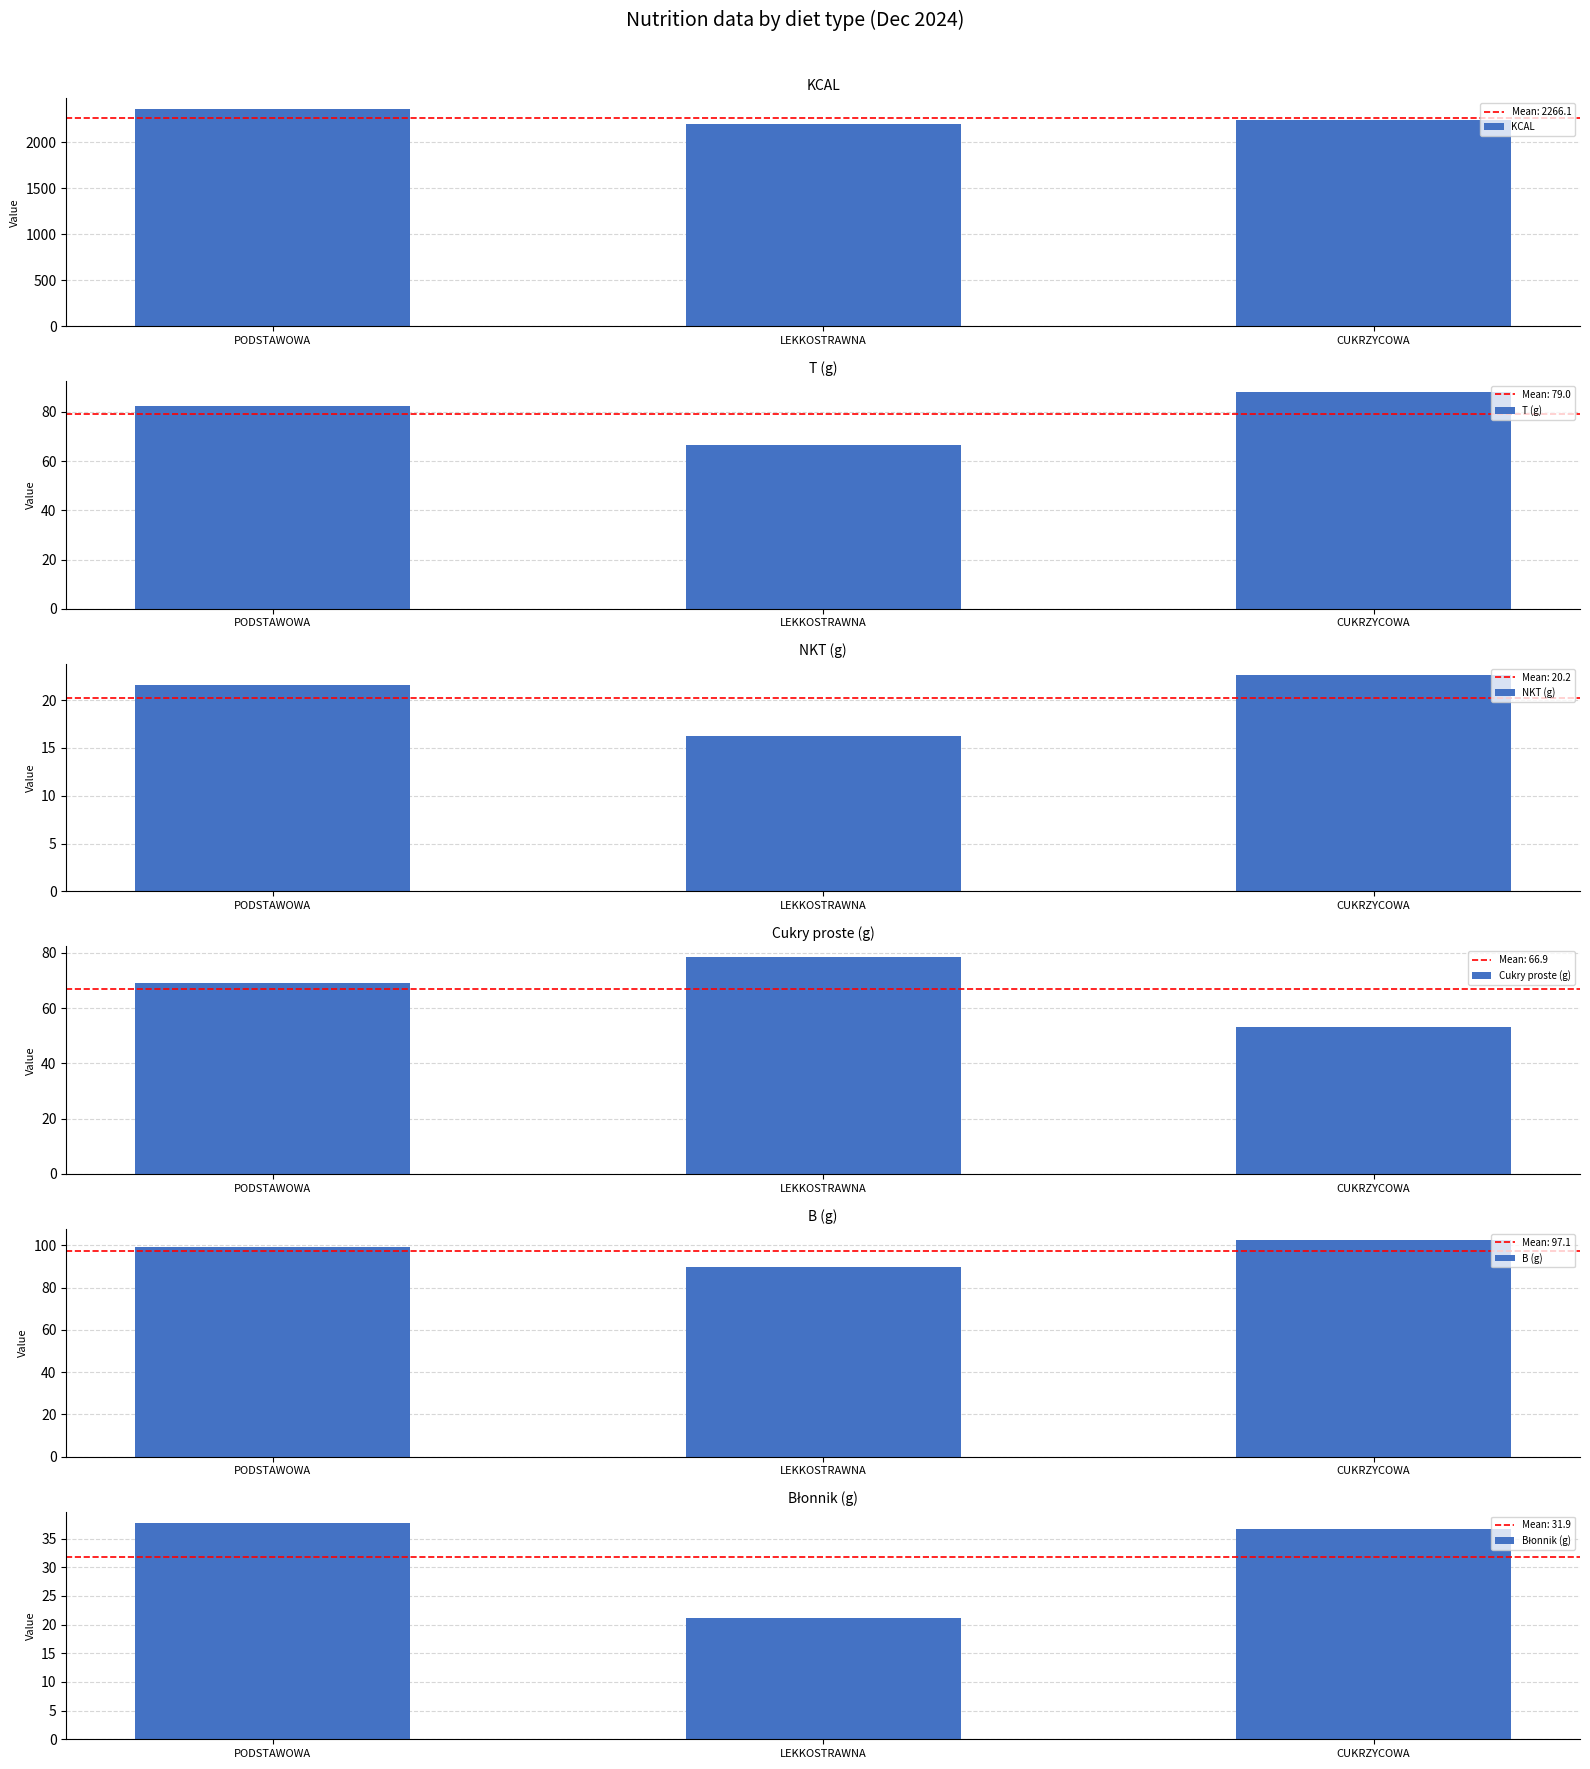

What are all the series names shown in the legend?

KCAL, T (g), NKT (g), Cukry proste (g), B (g), Błonnik (g)